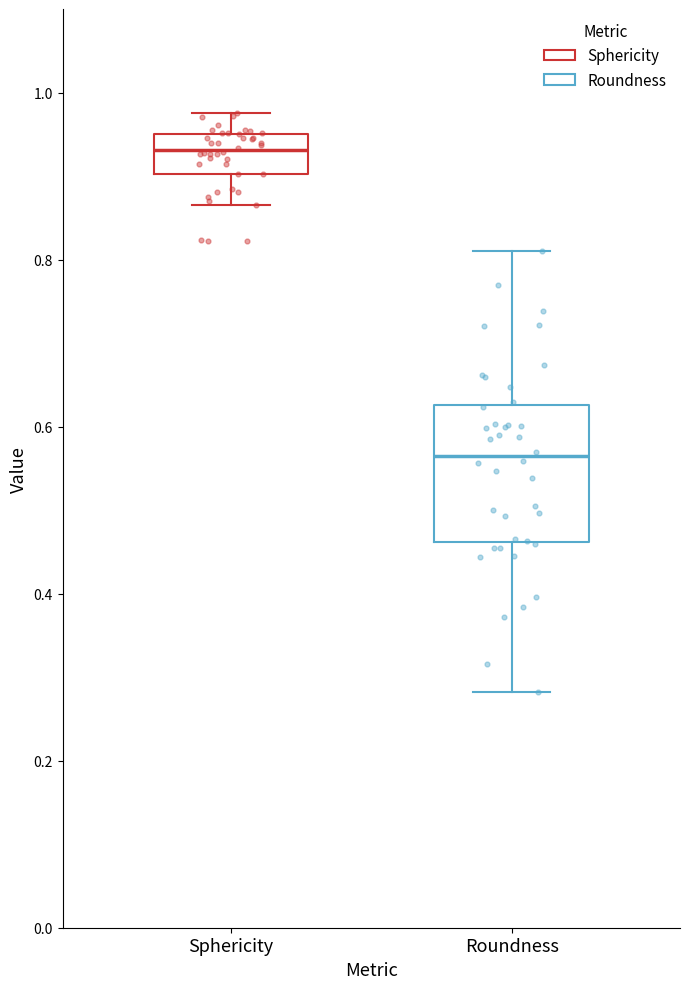

Where does the median line of the box for Sphericity sit on the y-axis? The values are not printed on the chart, so give them approximately, as read against the axis.

0.94